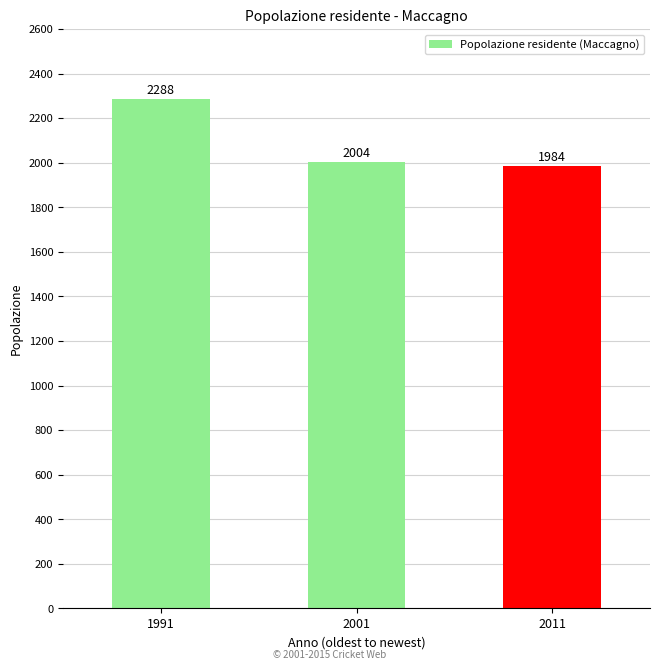

What is the sum of the values at 1991 and 2011?

4272